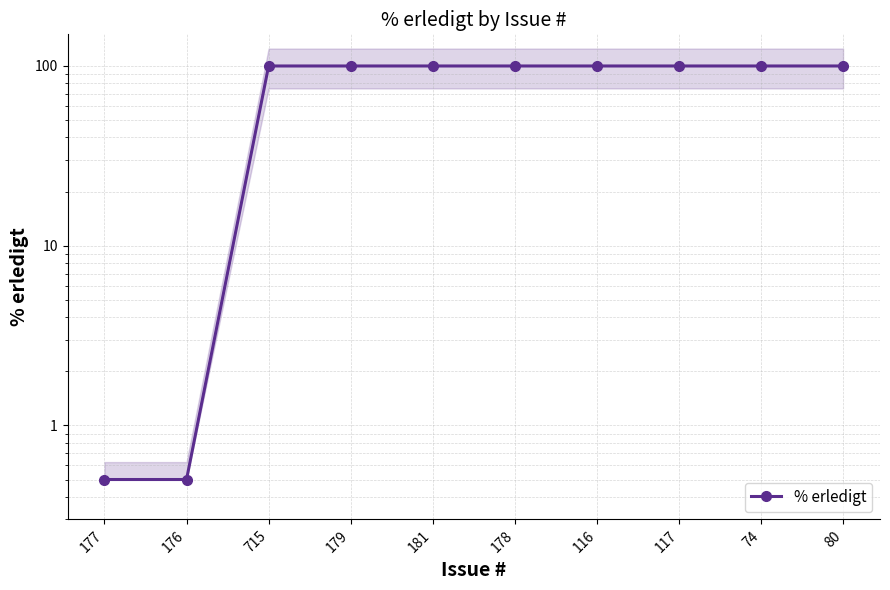

At which label is the value closest to 50?

177